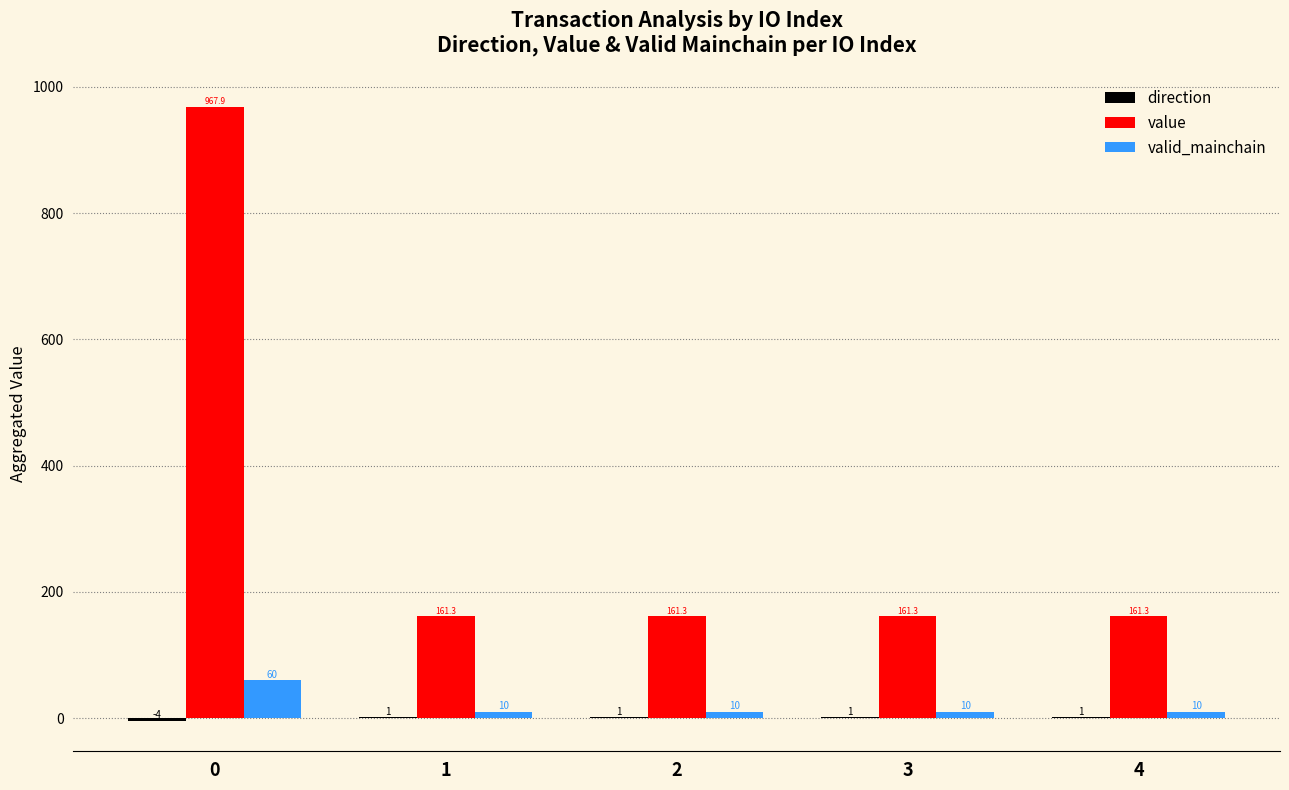

True or false: value has a value of 1515.9 at 0.

False